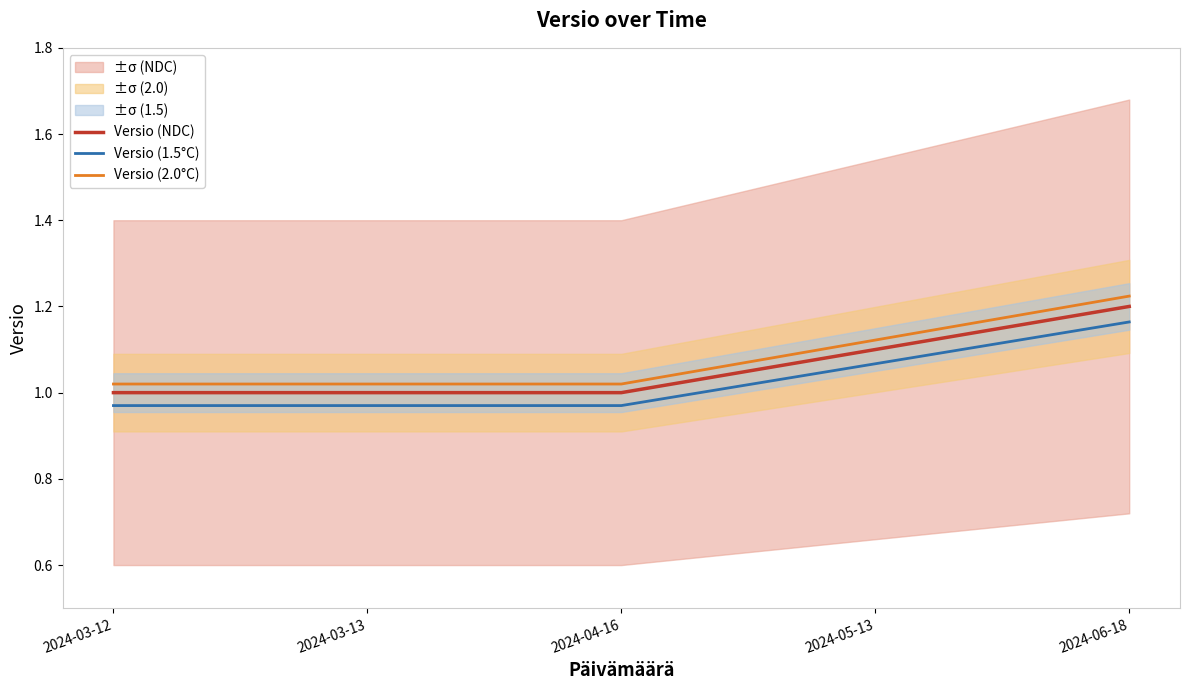

True or false: Versio (NDC) and Versio (2.0°C) intersect in this chart.

False